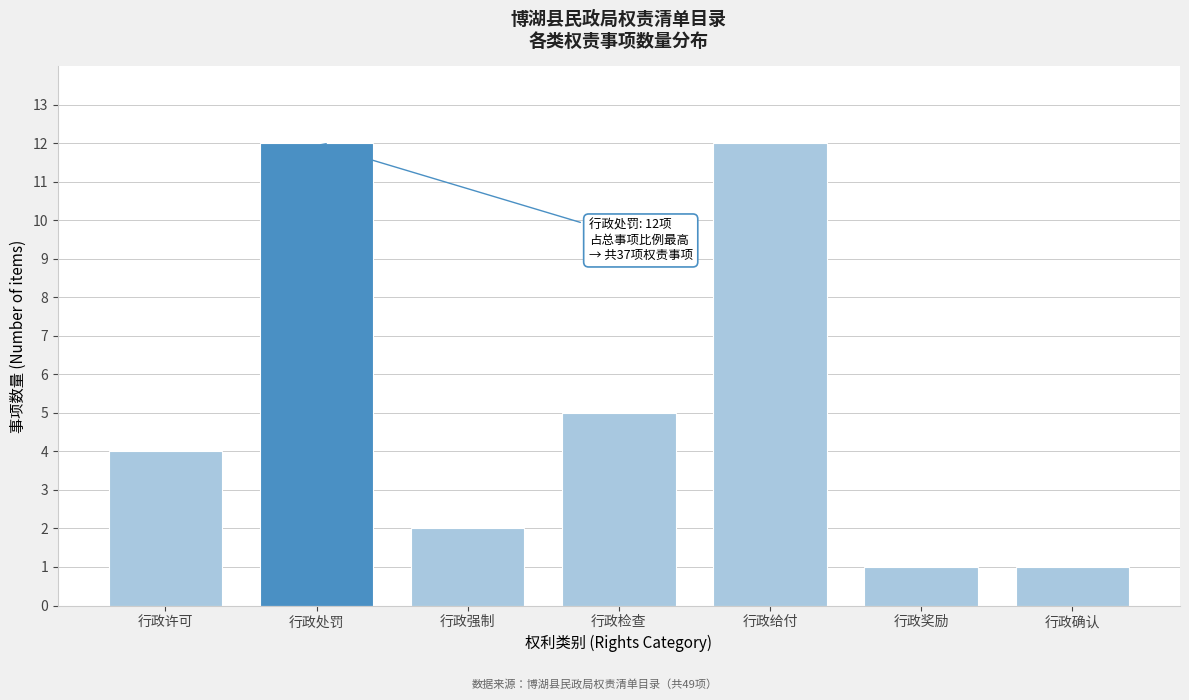

Reading left to right, transcribe all the data shown in this chart.

4	12	2	5	12	1	1